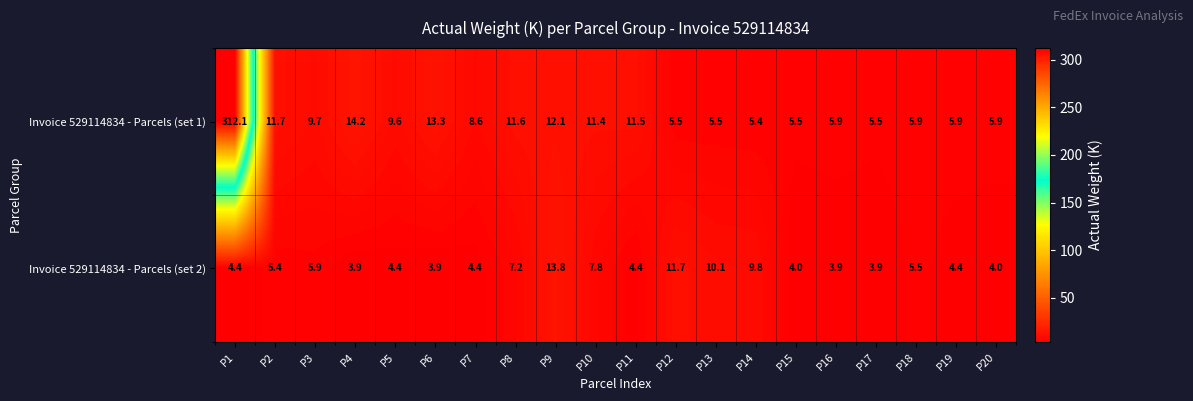

The Invoice 529114834 - Parcels (set 2) series shows 5.1 at P6. True or false?

False